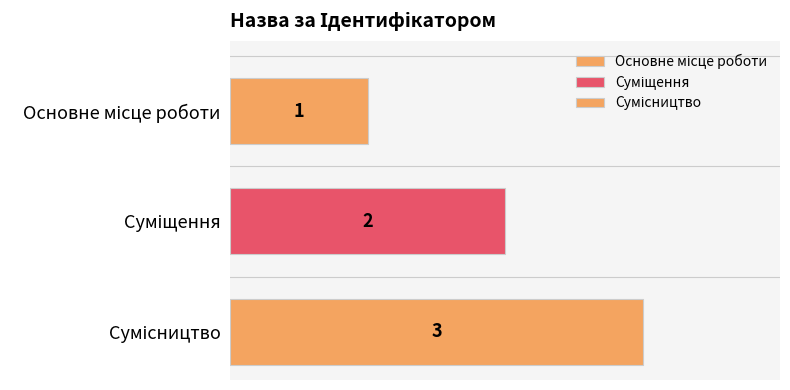

Count the number of categories in the chart.

1